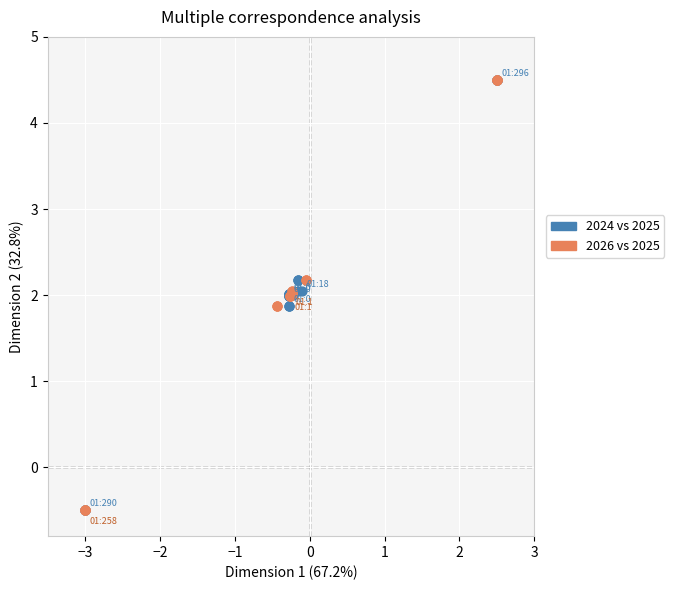

What are all the series names shown in the legend?

2024 vs 2025, 2026 vs 2025